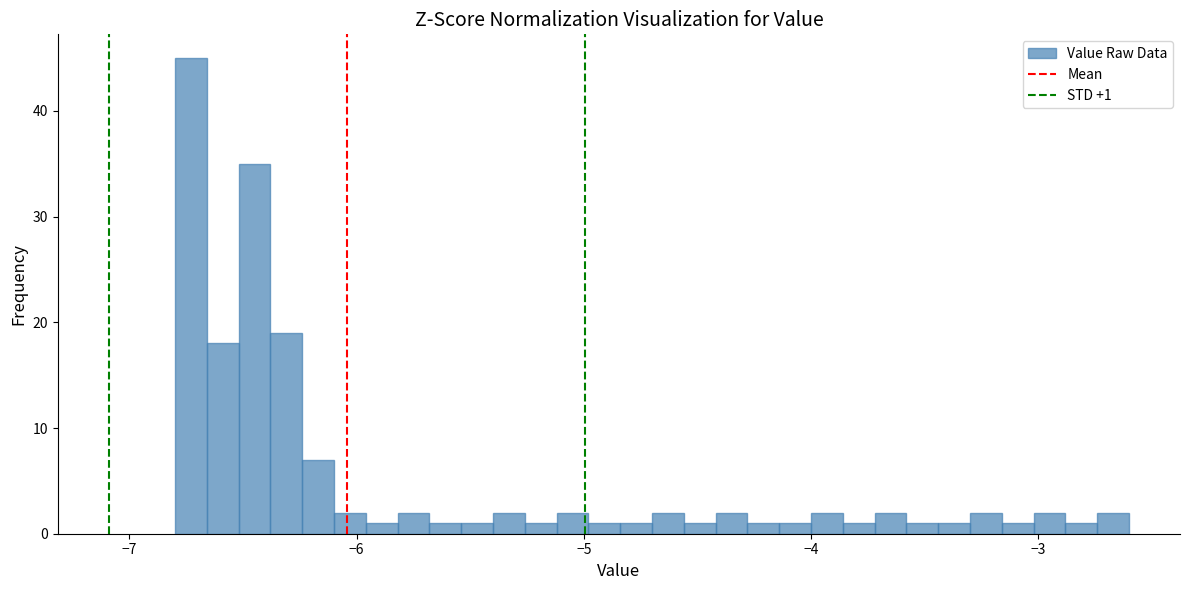

Around what value on the x-axis is the tallest bar? Give the approximate position of its centre, as read against the axis.

-6.7